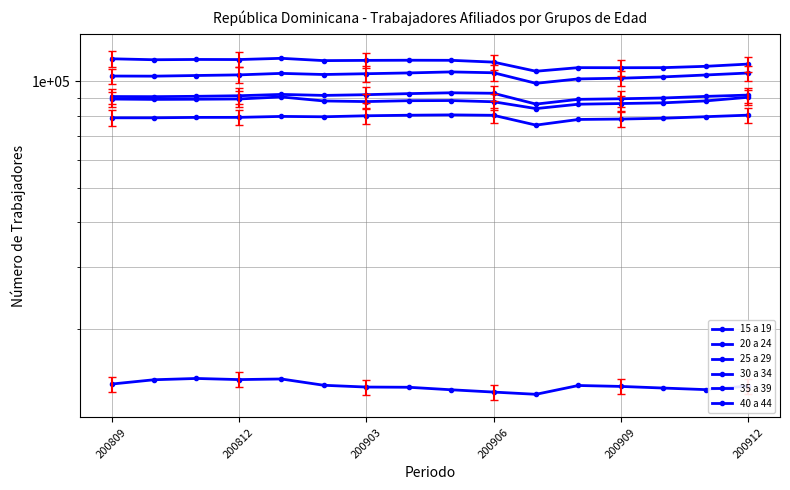

What position from the left is 200909?

5